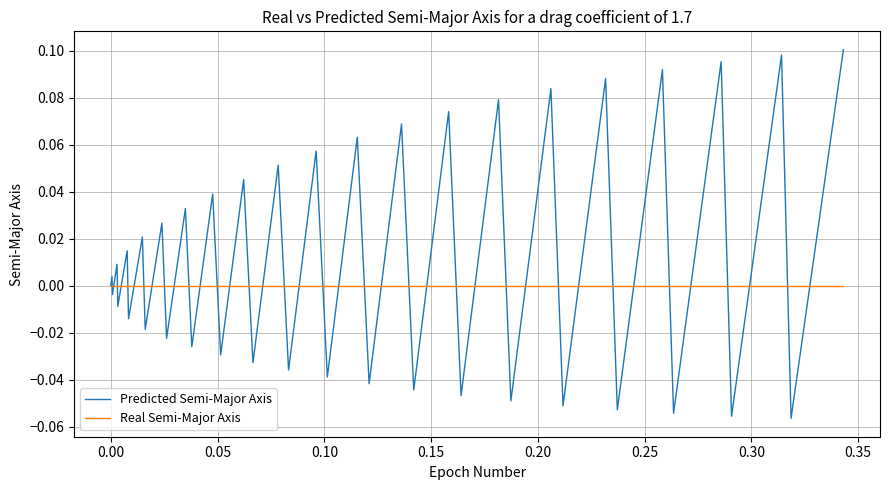

Which series has the largest range (max minus min)?

Predicted Semi-Major Axis